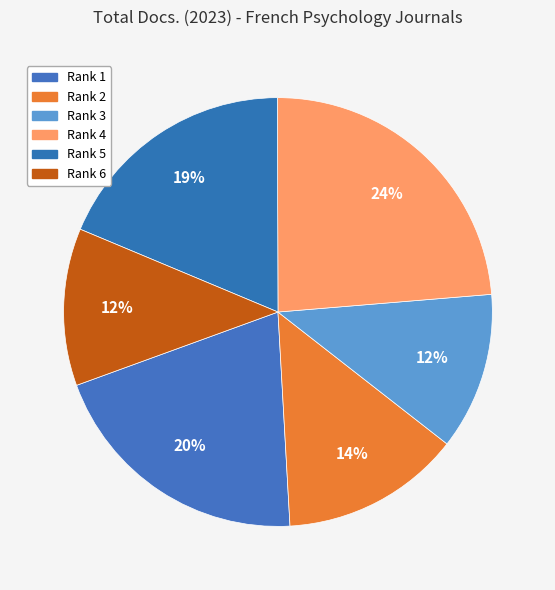

To the nearest percent, what is the difference between the largest and smallest slice percentages?

12%